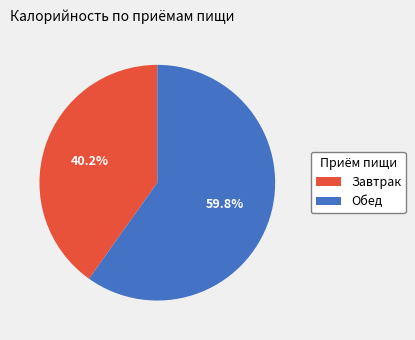

The Завтрак slice represents 40% of the pie. True or false?

True